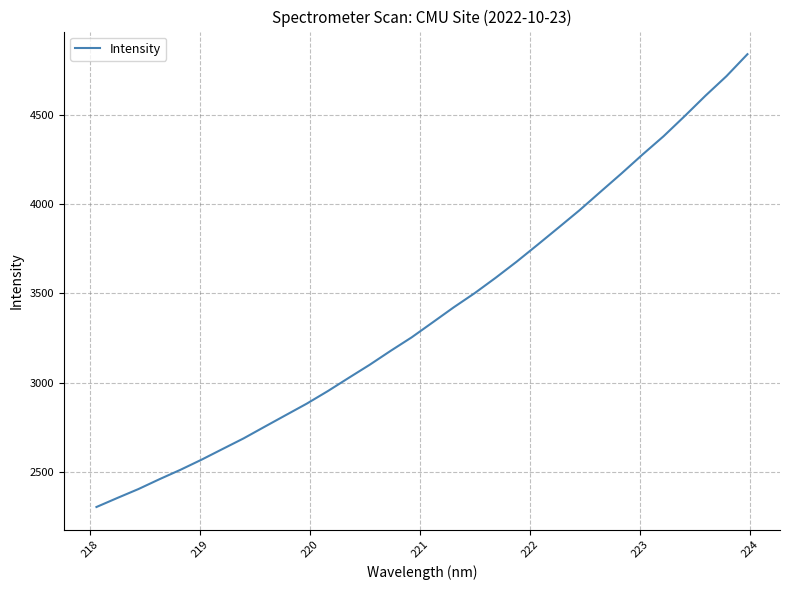

What is the smallest value displayed?

2305.9